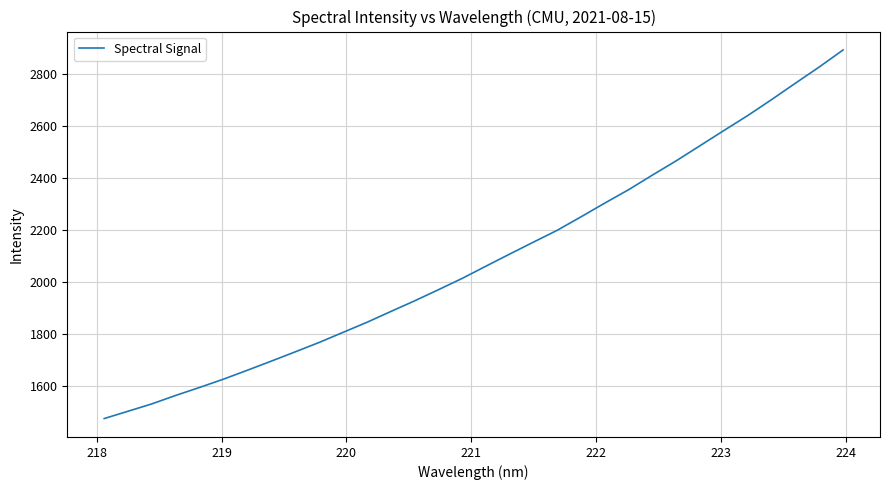

Reading right to left, extract all data points from this chart.

2894.3	2828.8	2766.3	2703.1	2641.6	2584.0	2525.6	2467.3	2412.2	2355.8	2304.1	2251.1	2199.0	2153.2	2107.0	2060.2	2012.9	1969.1	1926.2	1885.0	1843.4	1804.7	1765.9	1729.8	1694.1	1659.1	1624.7	1592.8	1562.0	1529.4	1501.0	1472.8